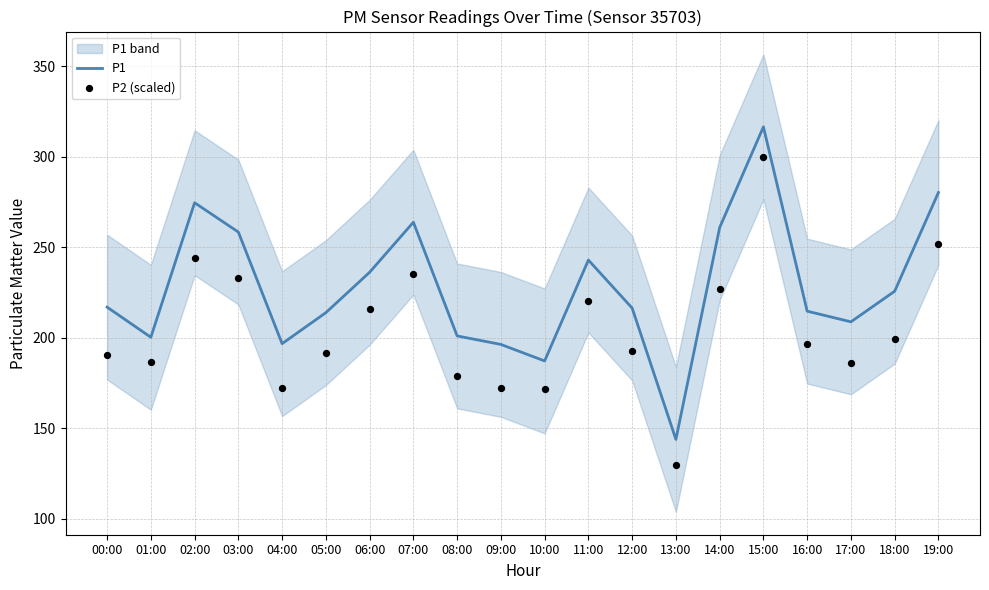

Which series contains the lowest Y value?

P2 (scaled)